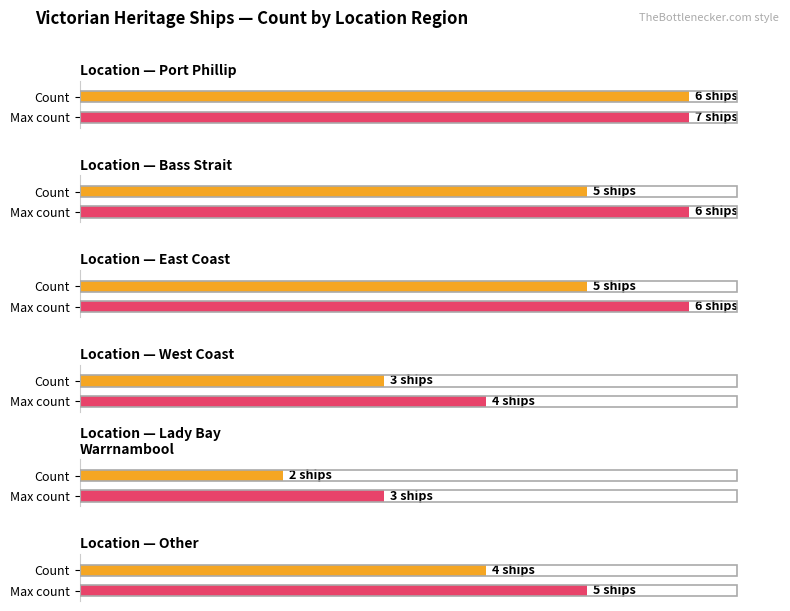

What is the smallest value displayed?

2